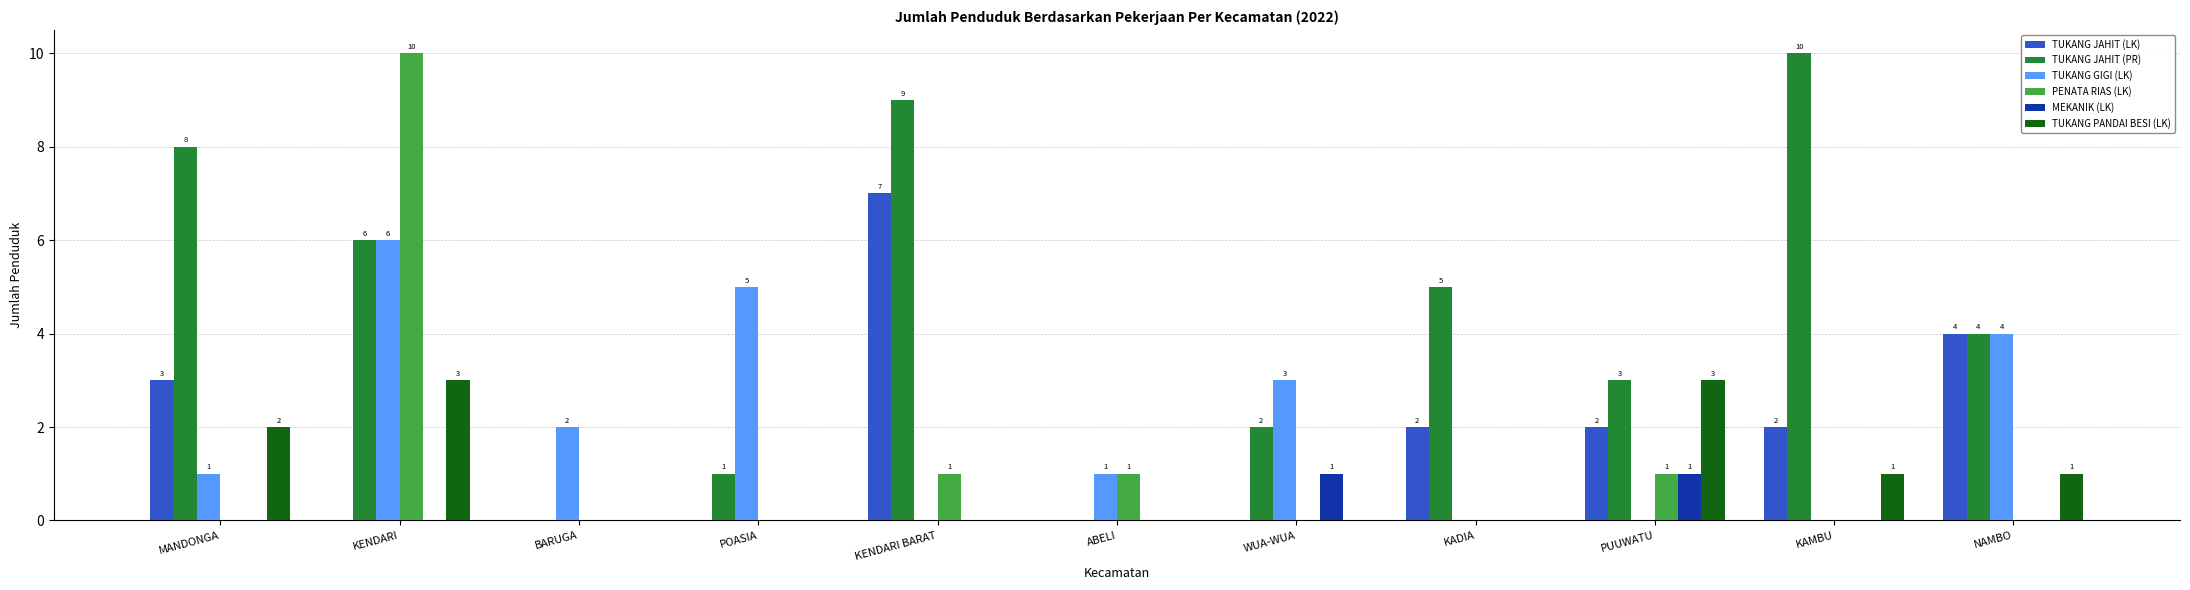

True or false: TUKANG JAHIT (PR) has a value of 10 at KAMBU.

True